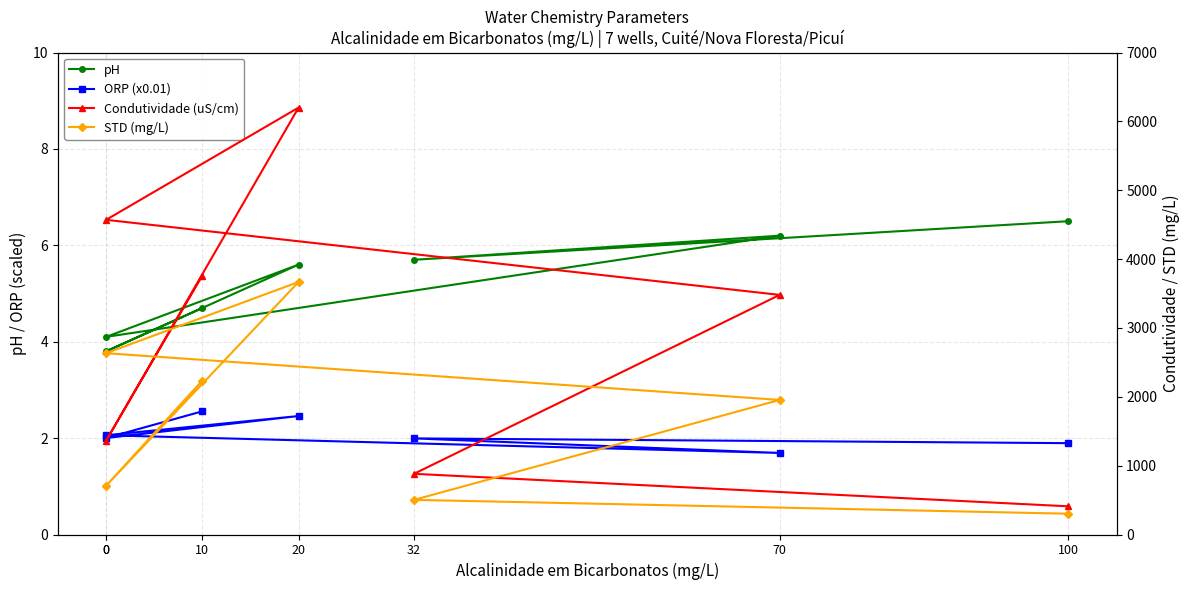

What is the maximum value for STD (mg/L)?

3667.8